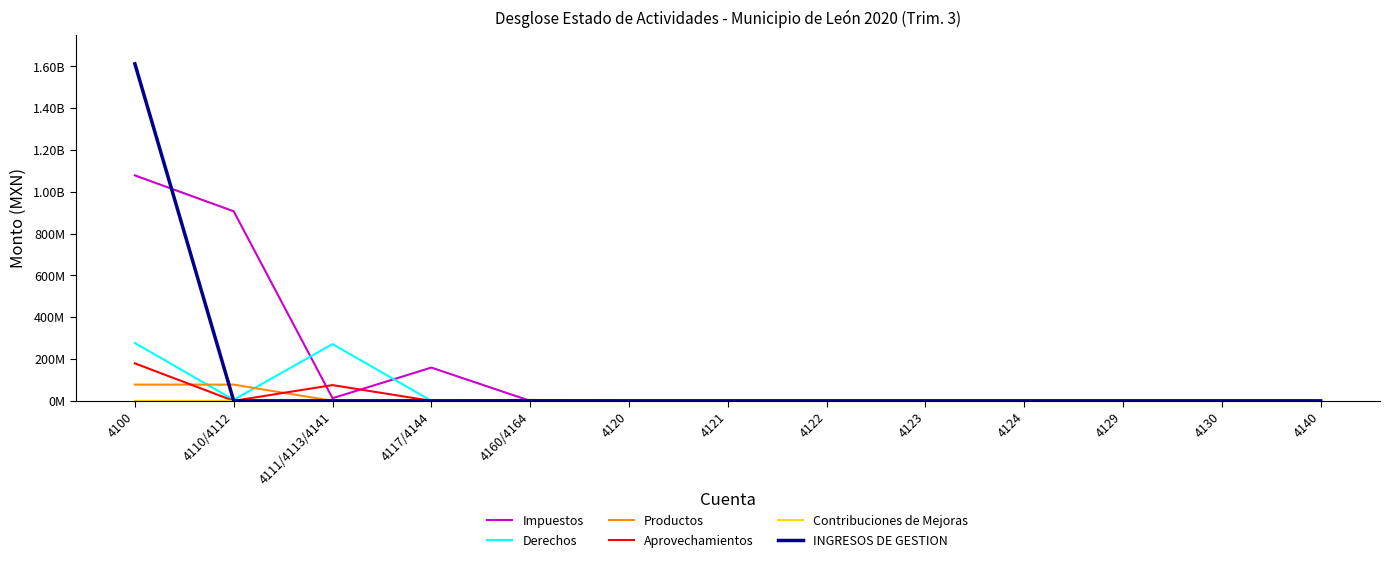

Which category has the lowest value in the INGRESOS DE GESTION series?

4110/4112